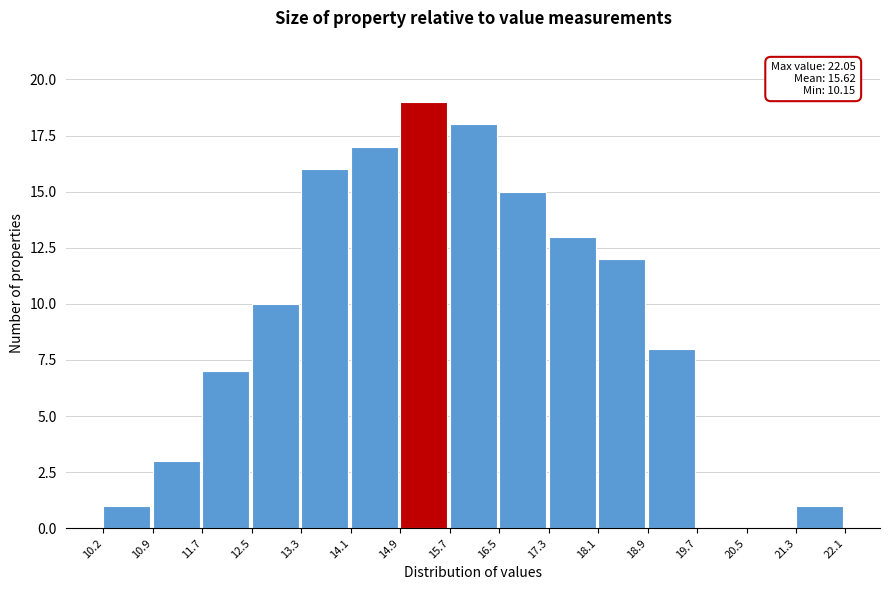

Which range on the x-axis has the tallest bar?

14.9 to 15.7